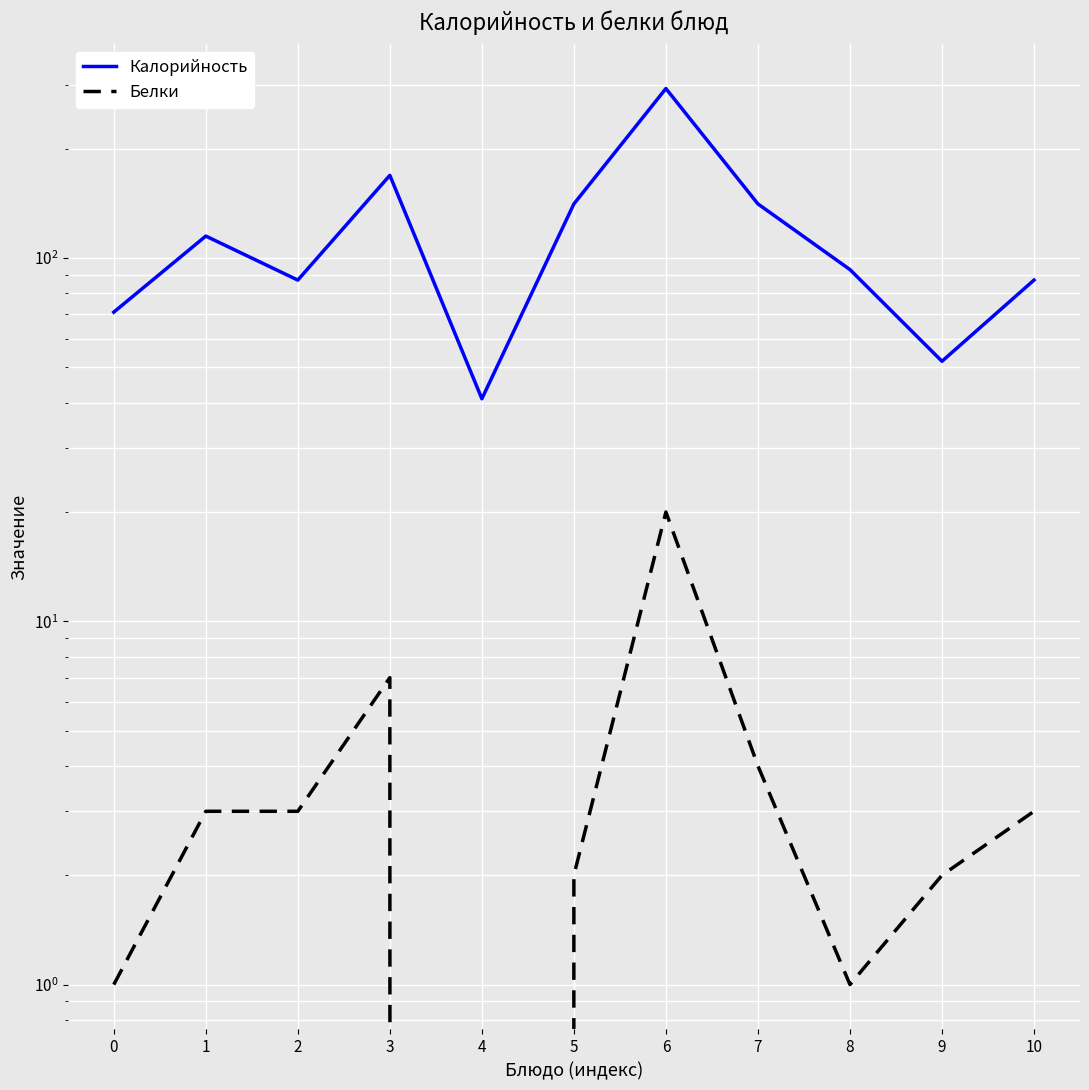

Is it true that Белки equals 0 at 4?

True